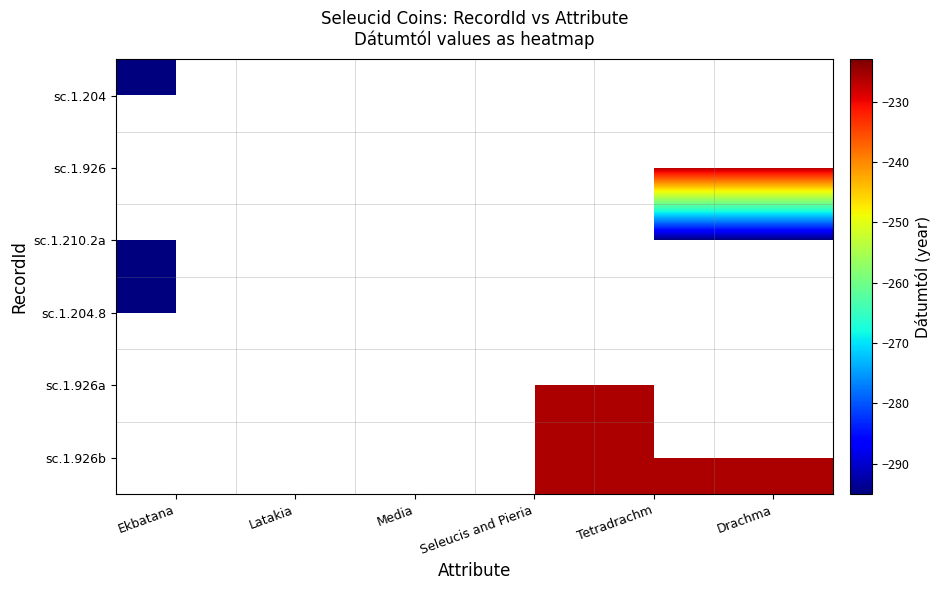

Rank the categories by sc.1.204 value from highest to lowest.

Ekbatana, Latakia, Media, Seleucis and Pieria, Tetradrachm, Drachma